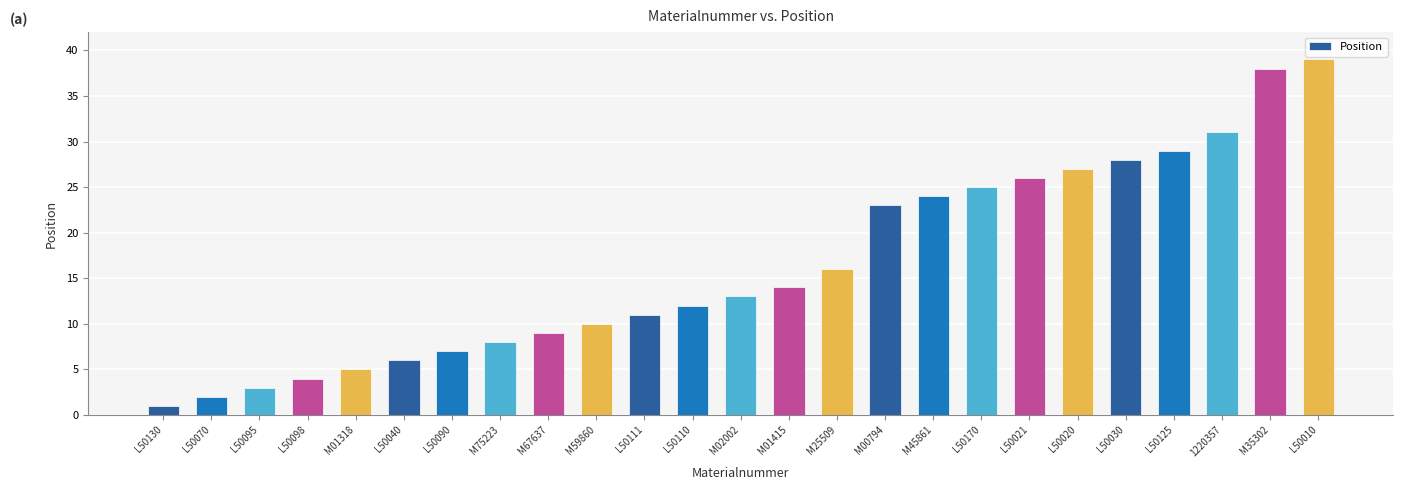

What position from the left is L50030?

21